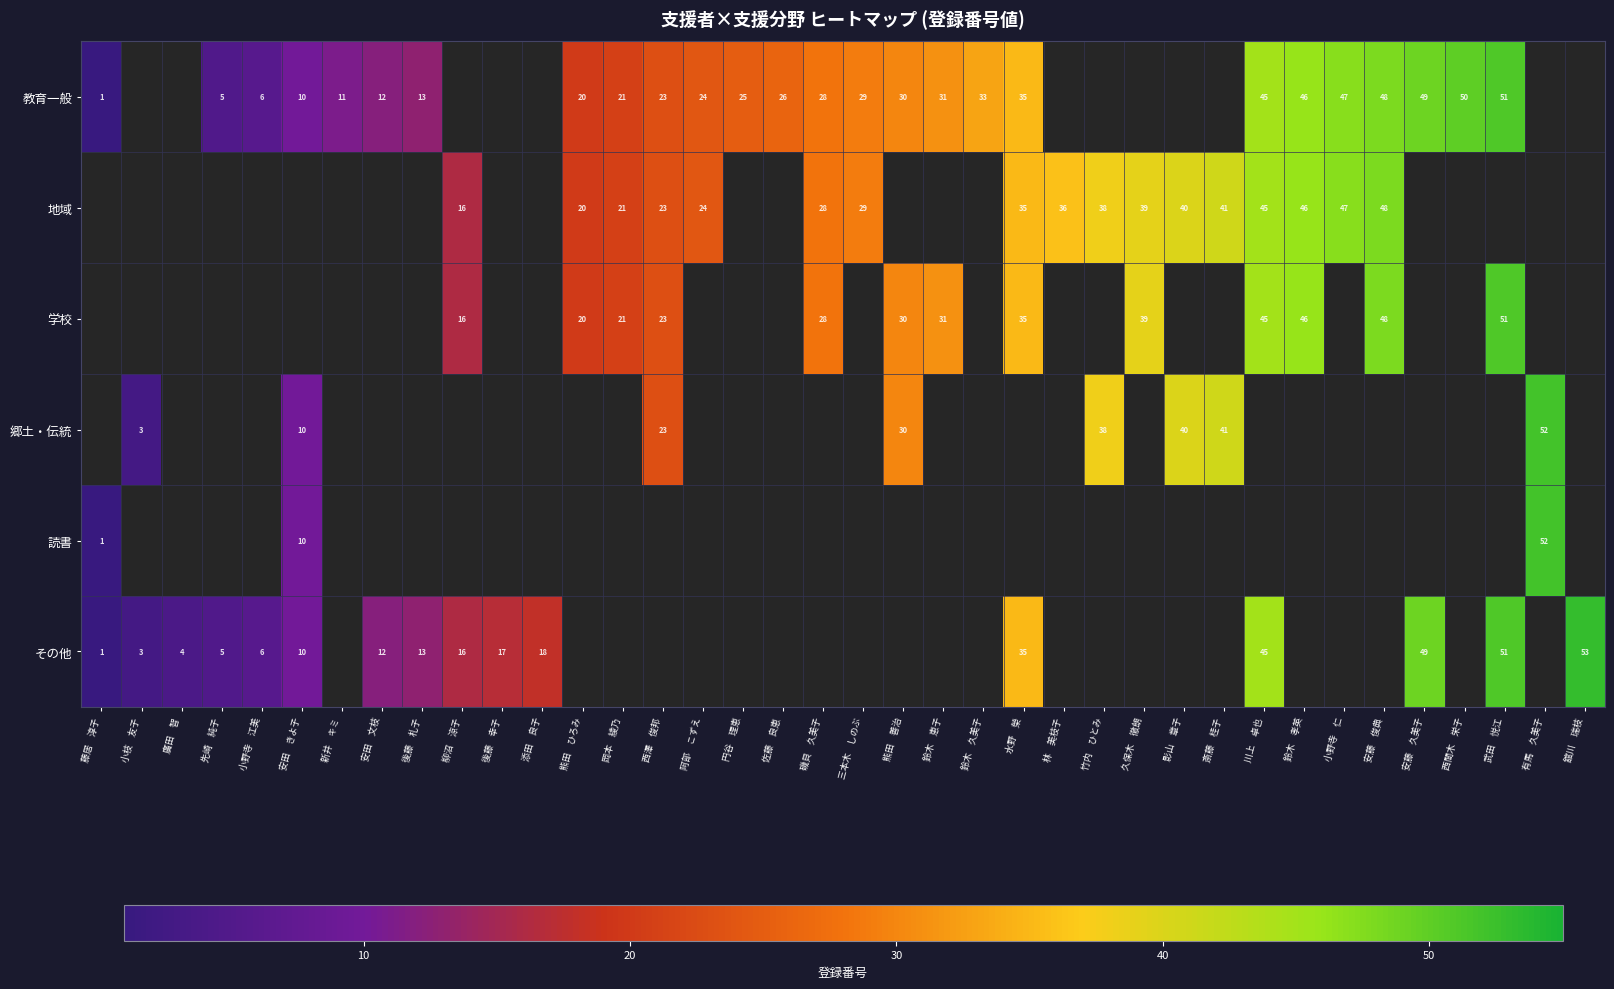

At how many categories does at least one series exceed 47?

6